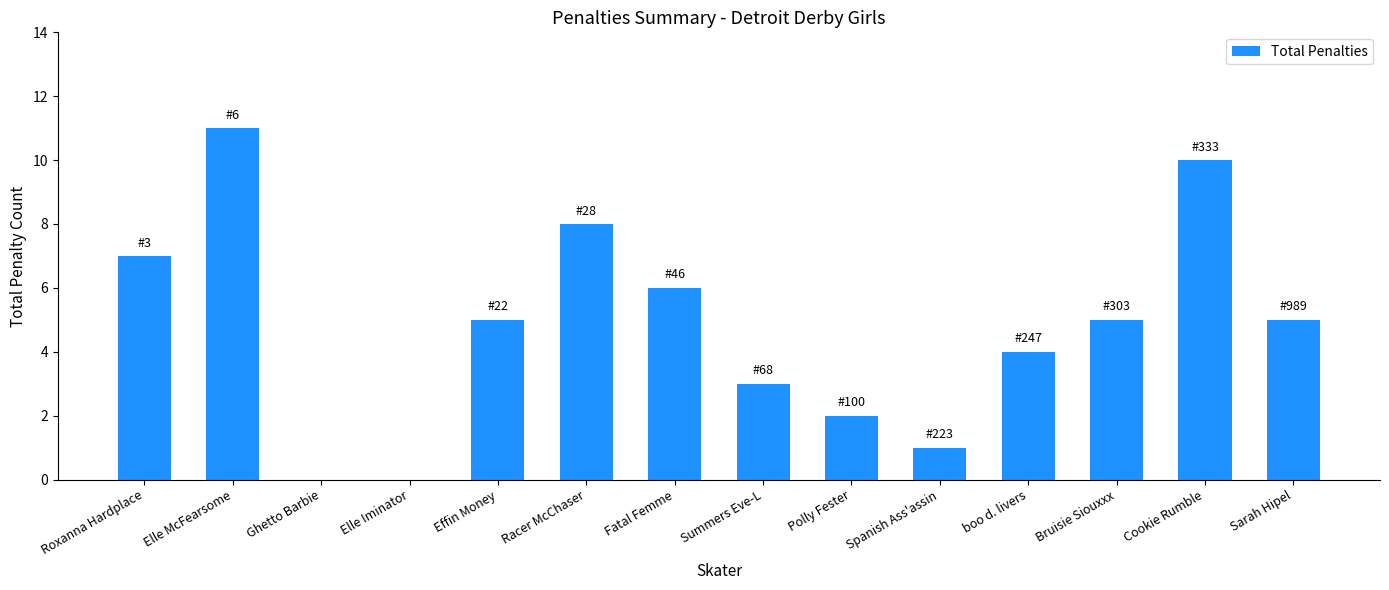

What is the sum of the values at Effin Money and Fatal Femme?

11